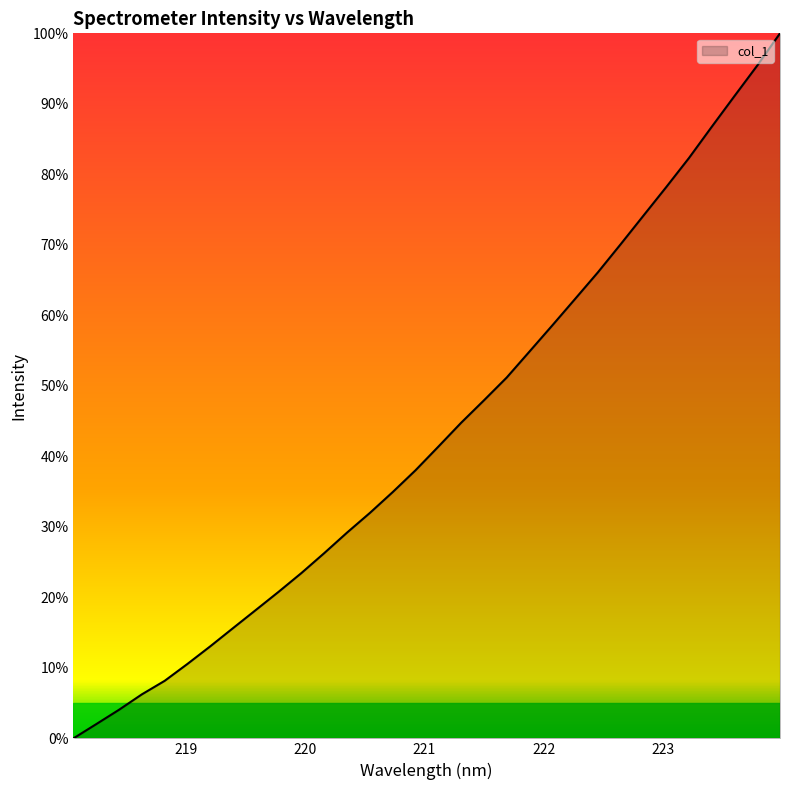

What is the maximum value shown in the chart?

100.0